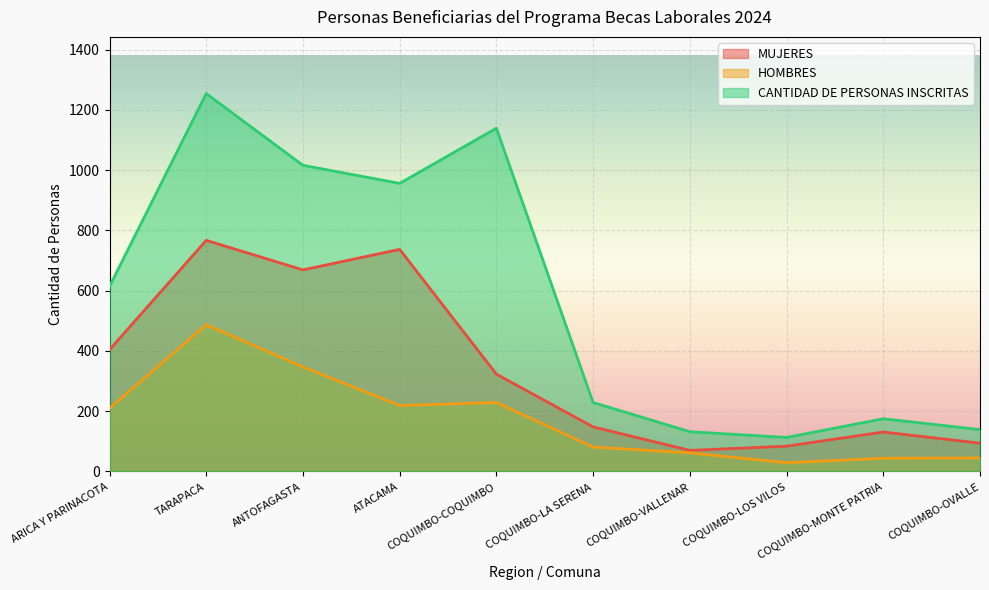

True or false: MUJERES has a value of 29 at COQUIMBO-LOS VILOS.

False